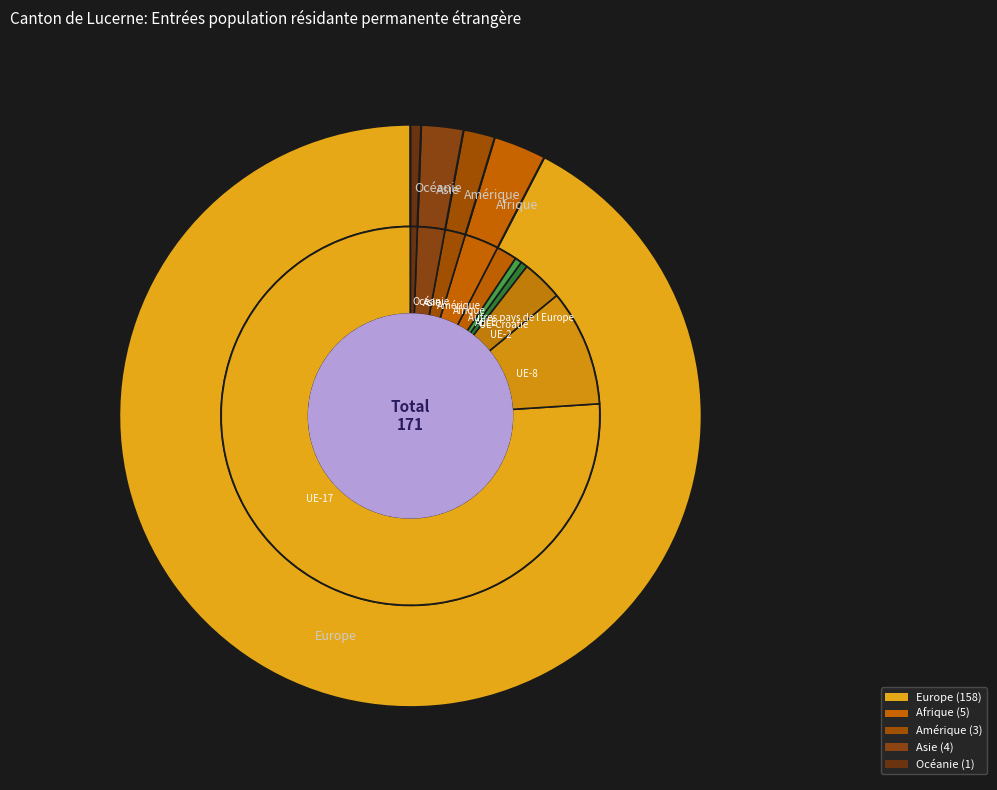

What percentage do Océanie and Afrique together represent?

3.5%